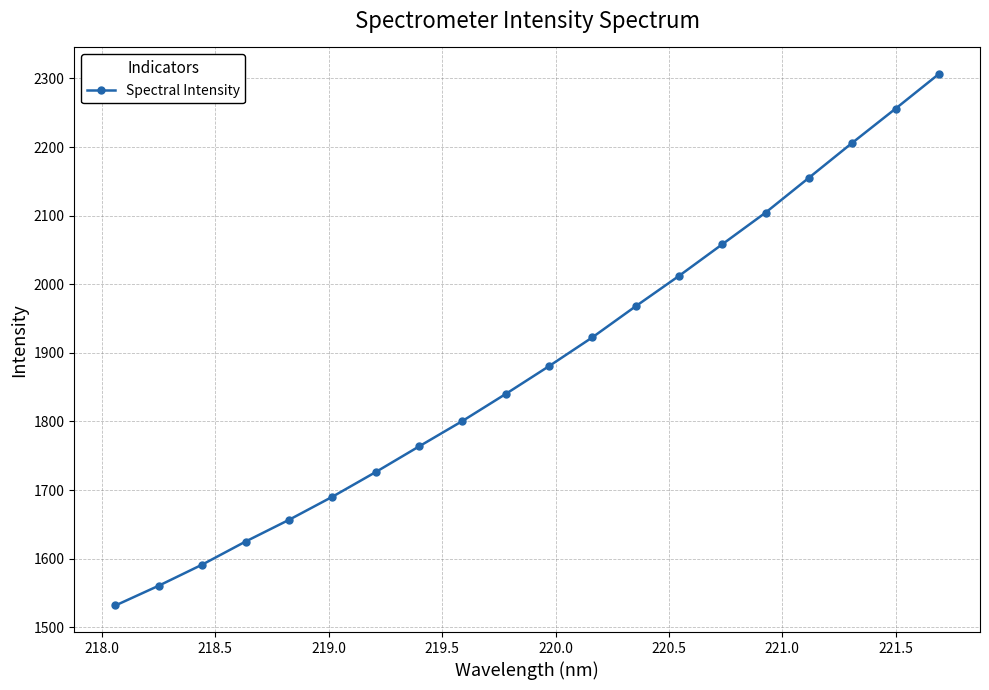

Reading left to right, list all the values displayed in this chart.

1531.7	1560.5	1591.2	1624.8	1656.4	1690.1	1726.0	1763.5	1800.5	1839.9	1880.5	1922.5	1967.8	2012.1	2058.3	2104.5	2155.2	2206.1	2256.0	2306.5